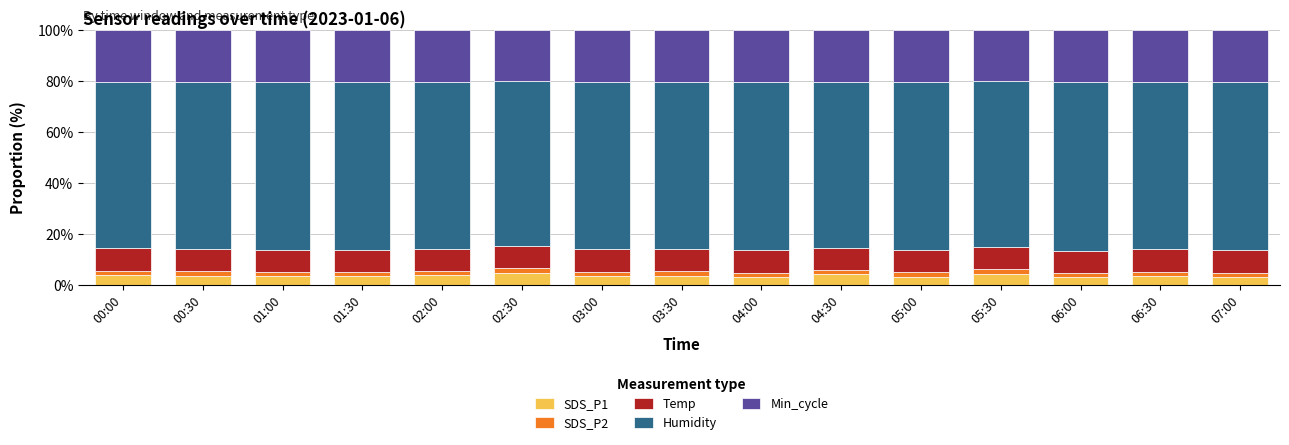

What are all the series names shown in the legend?

SDS_P1, SDS_P2, Temp, Humidity, Min_cycle